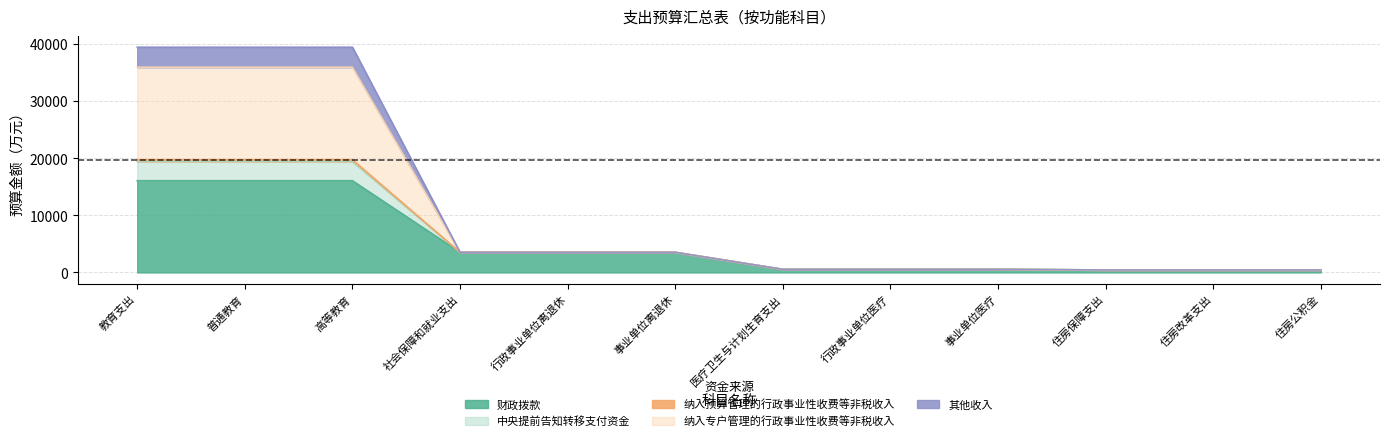

What is the total value across all series at 行政事业单位离退休?

3517